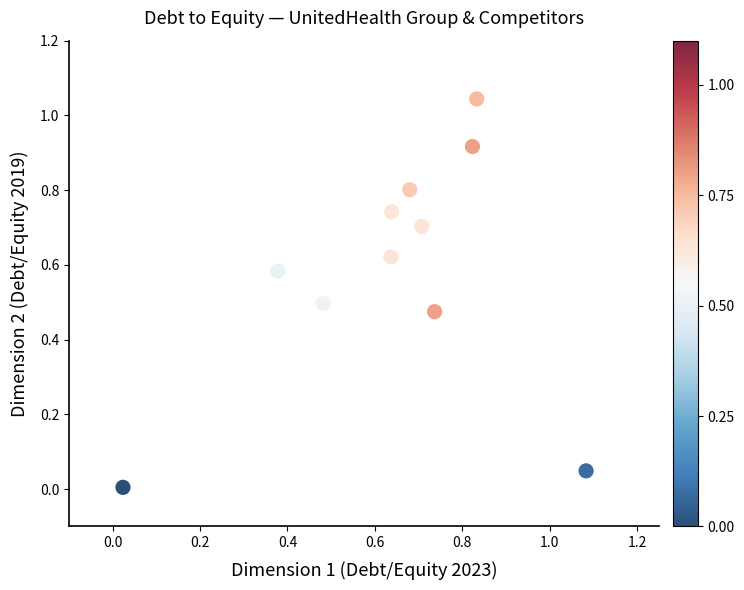

What is the range of X values (max minus min)?

1.1